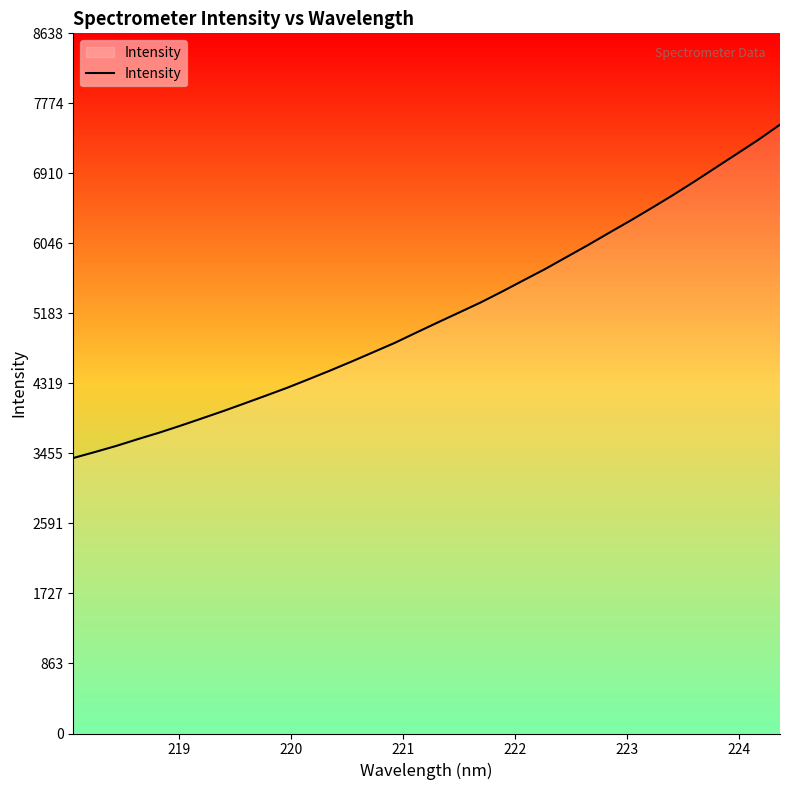

What is the maximum value shown in the chart?

7511.8